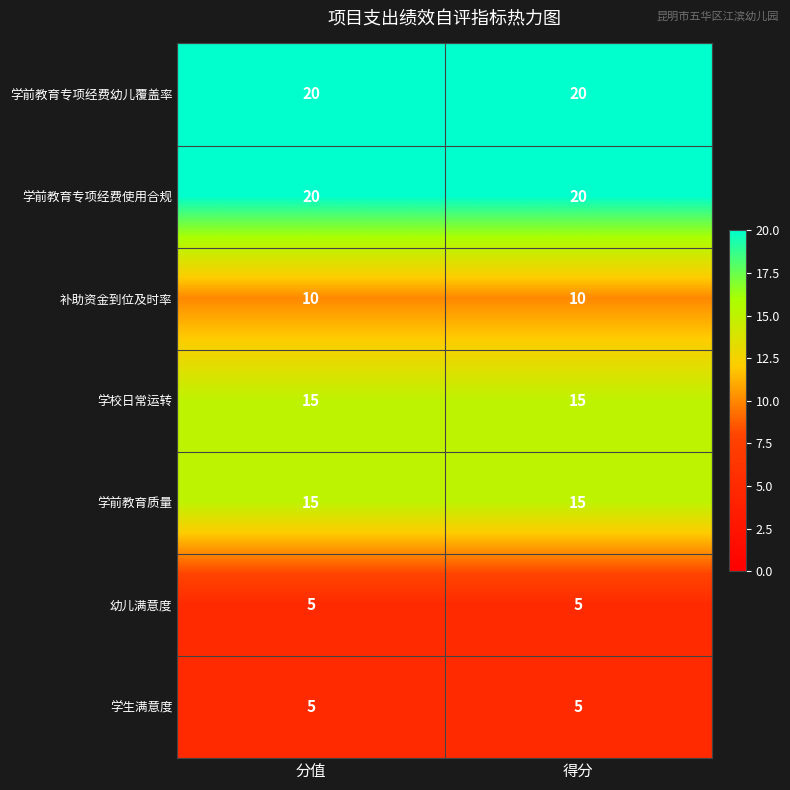

Is it true that 学前教育专项经费使用合规 equals 28 at 分值?

False